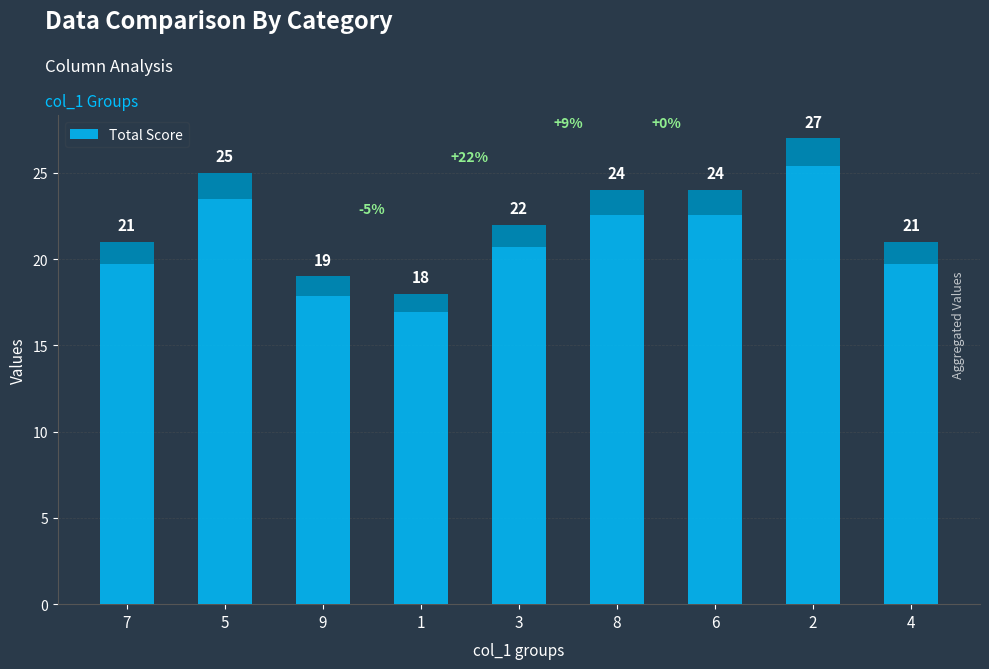

What is the difference between the maximum and minimum values?

9